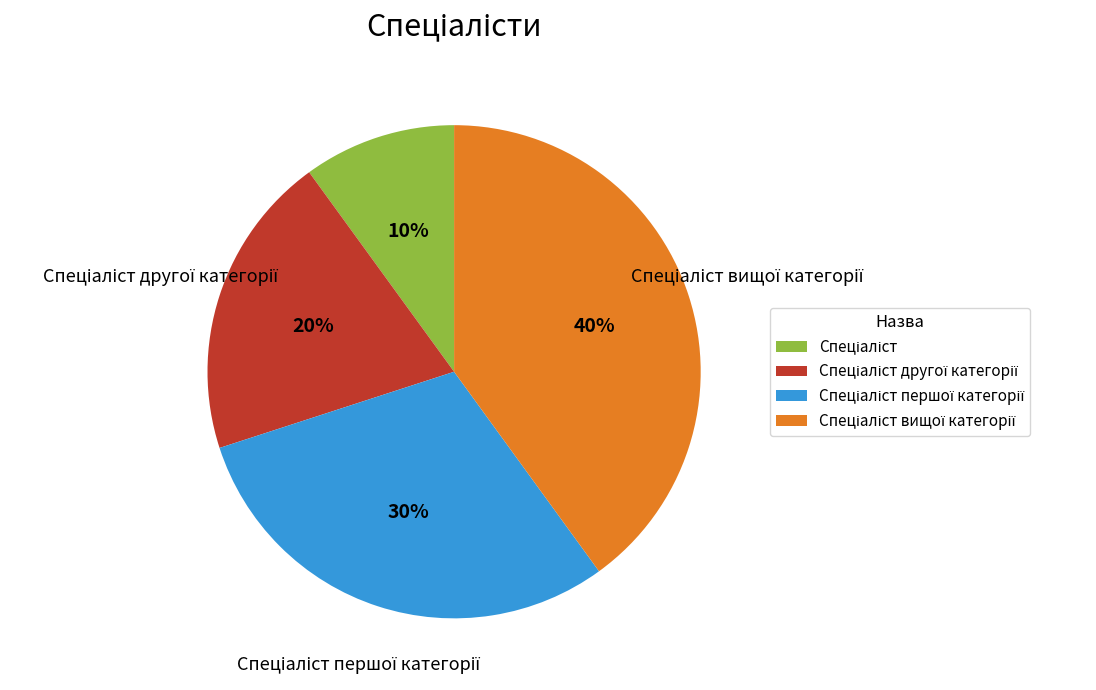

To the nearest percent, what is the average slice percentage?

25%